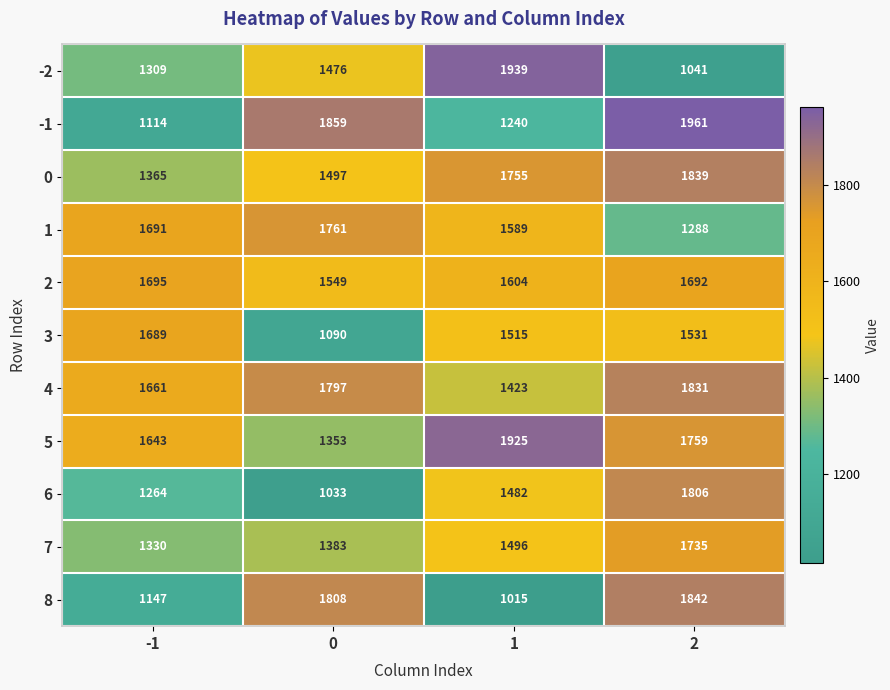

True or false: 4 has a value of 1831 at 2.

True